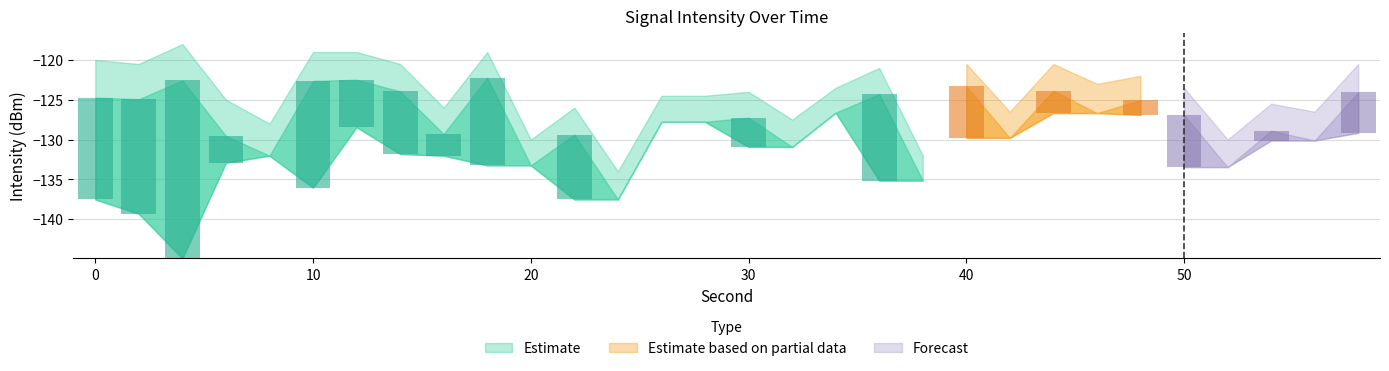

What is the average value of the intensity_upper series?

-124.0